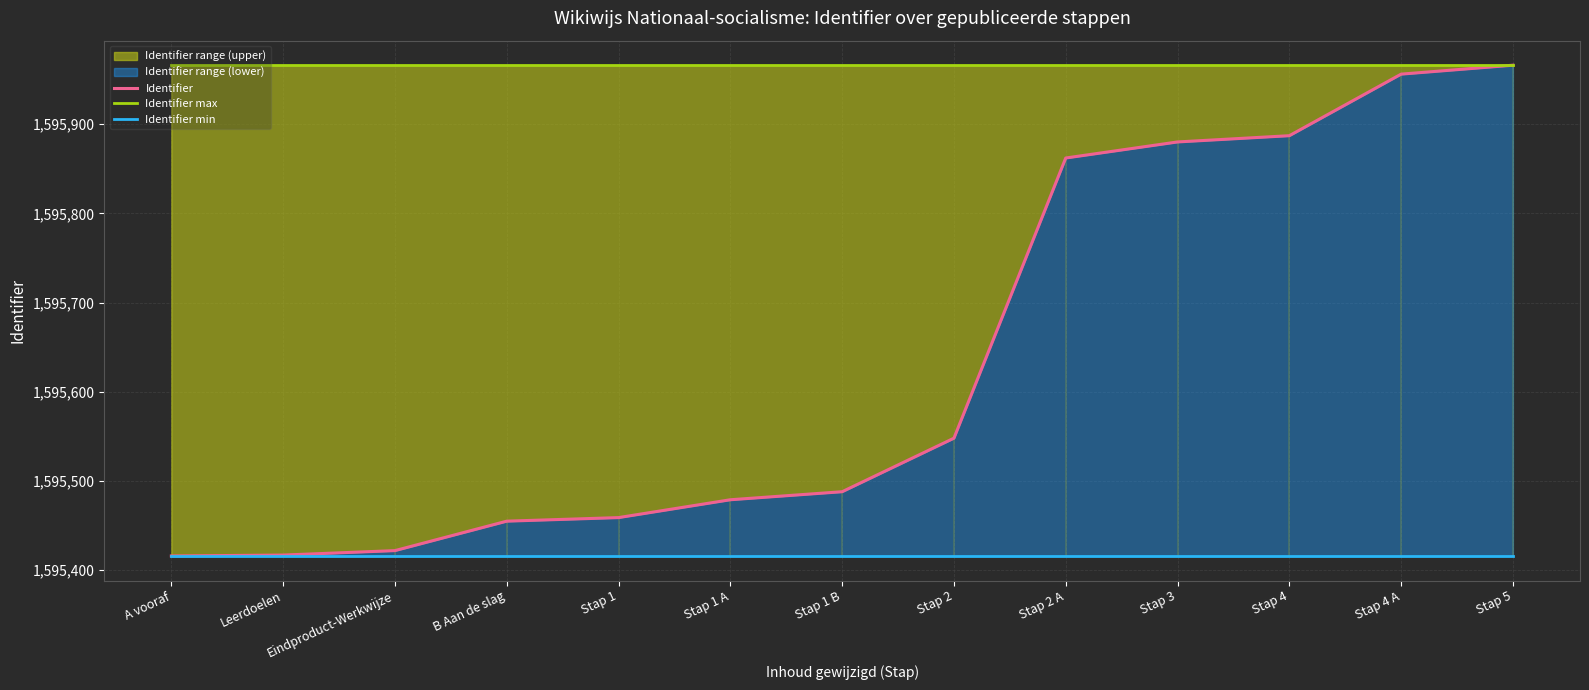

Read the Identifier max value at Stap 3.

1595966